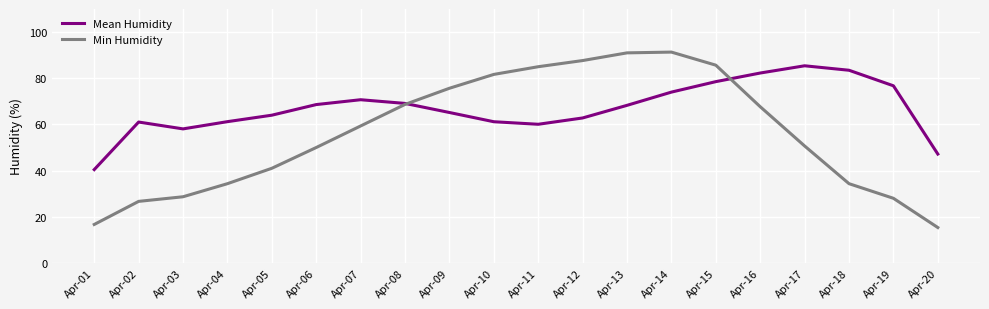

Which series has the largest total across all categories?

Mean Humidity